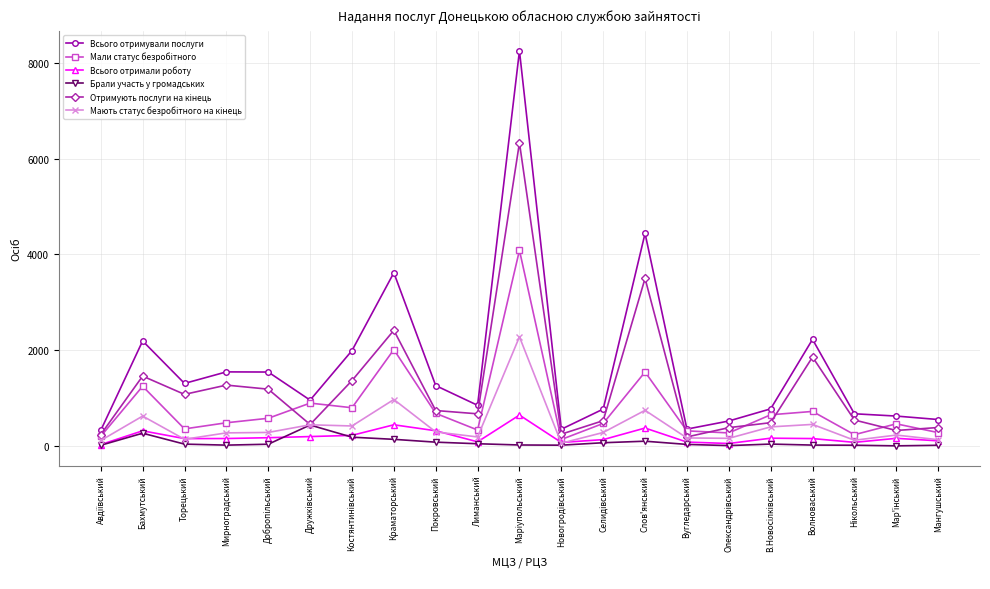

Which series has the largest range (max minus min)?

Всього отримували послуги